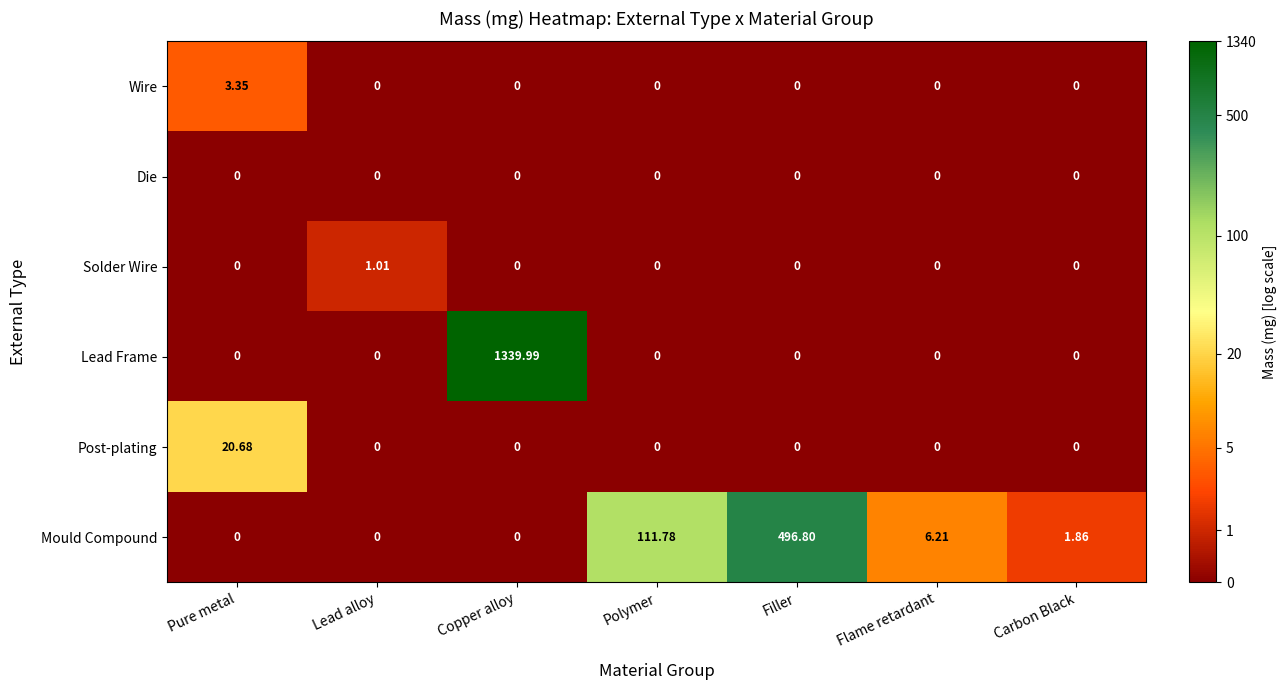

List the series in order of their peak value, lowest first.

Die, Solder Wire, Wire, Post-plating, Mould Compound, Lead Frame